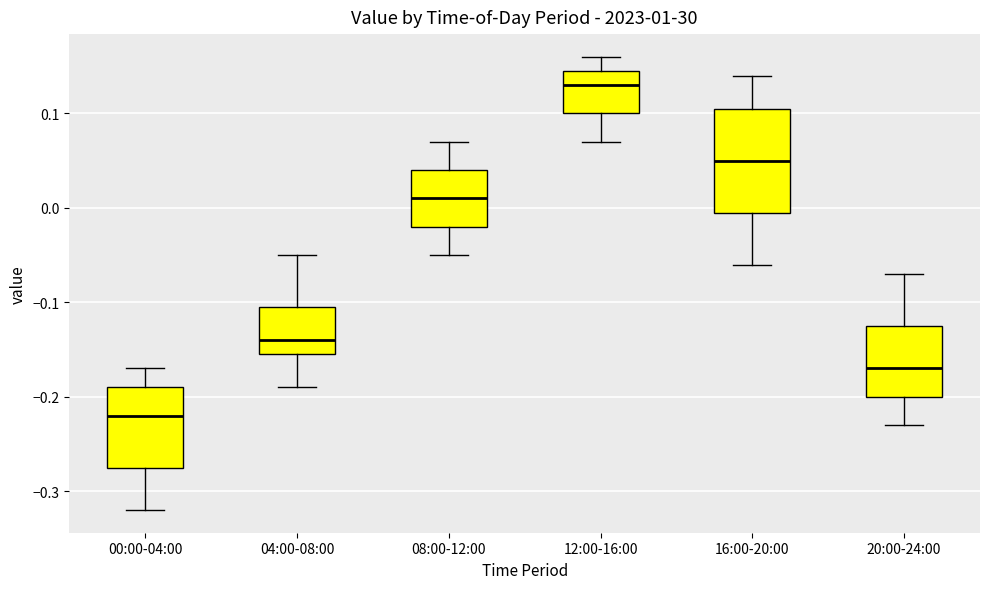

Comparing the boxes themselves (not the whiskers), which one is the tallest?

16:00-20:00